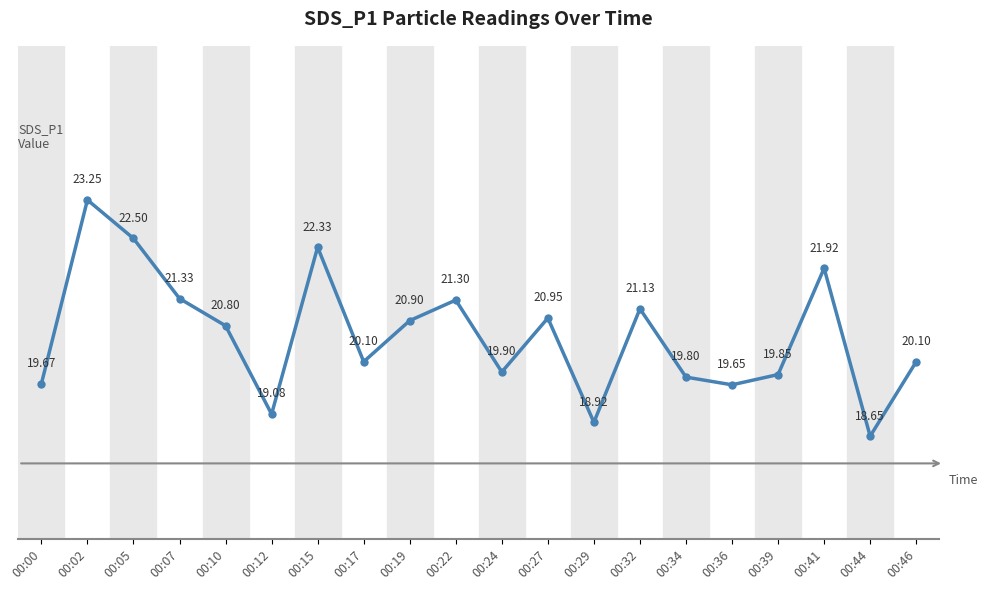

Count the number of categories in the chart.

20